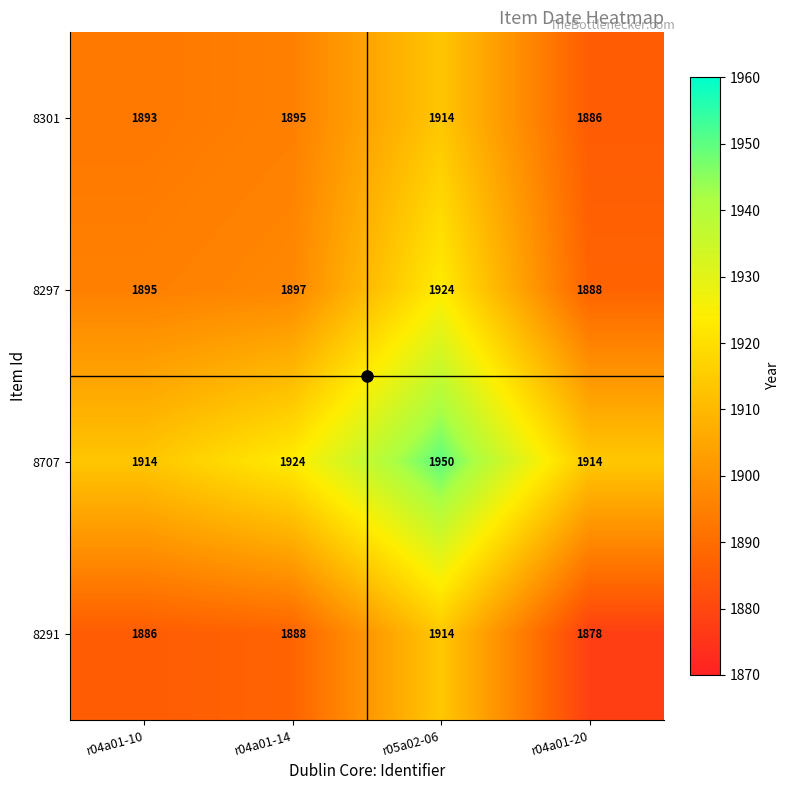

At r04a01-20, list the series in order from largest to smallest.

8707, 8297, 8301, 8291